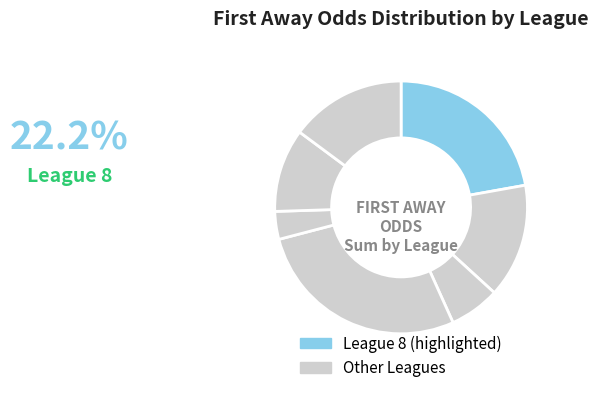

How many slices are in this pie chart?

7